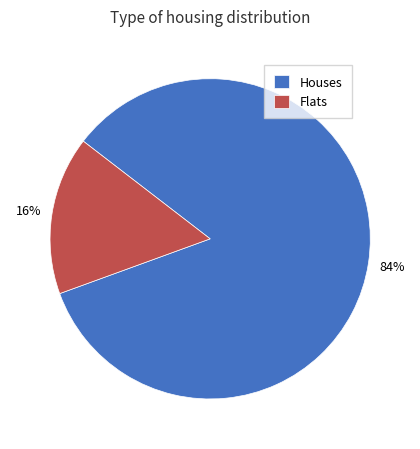

Rank the categories by value from highest to lowest.

Houses, Flats